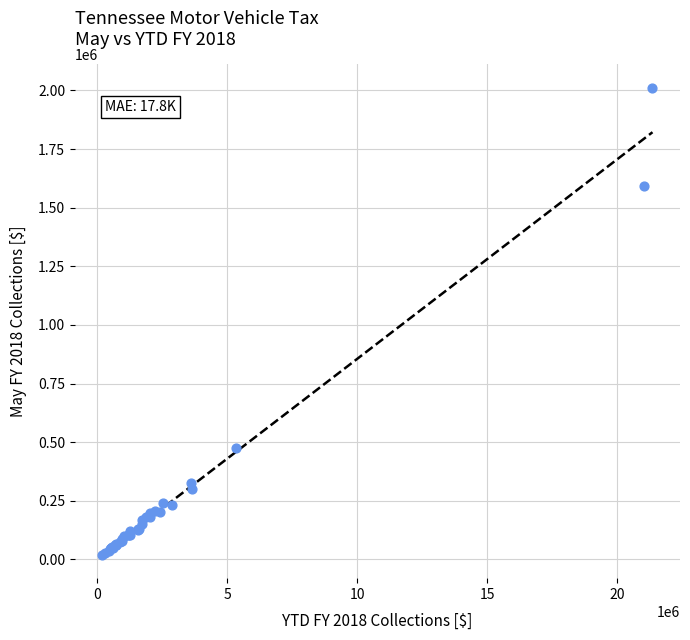

What Y value in the scatter plot is closest to 1015784?

475163.7